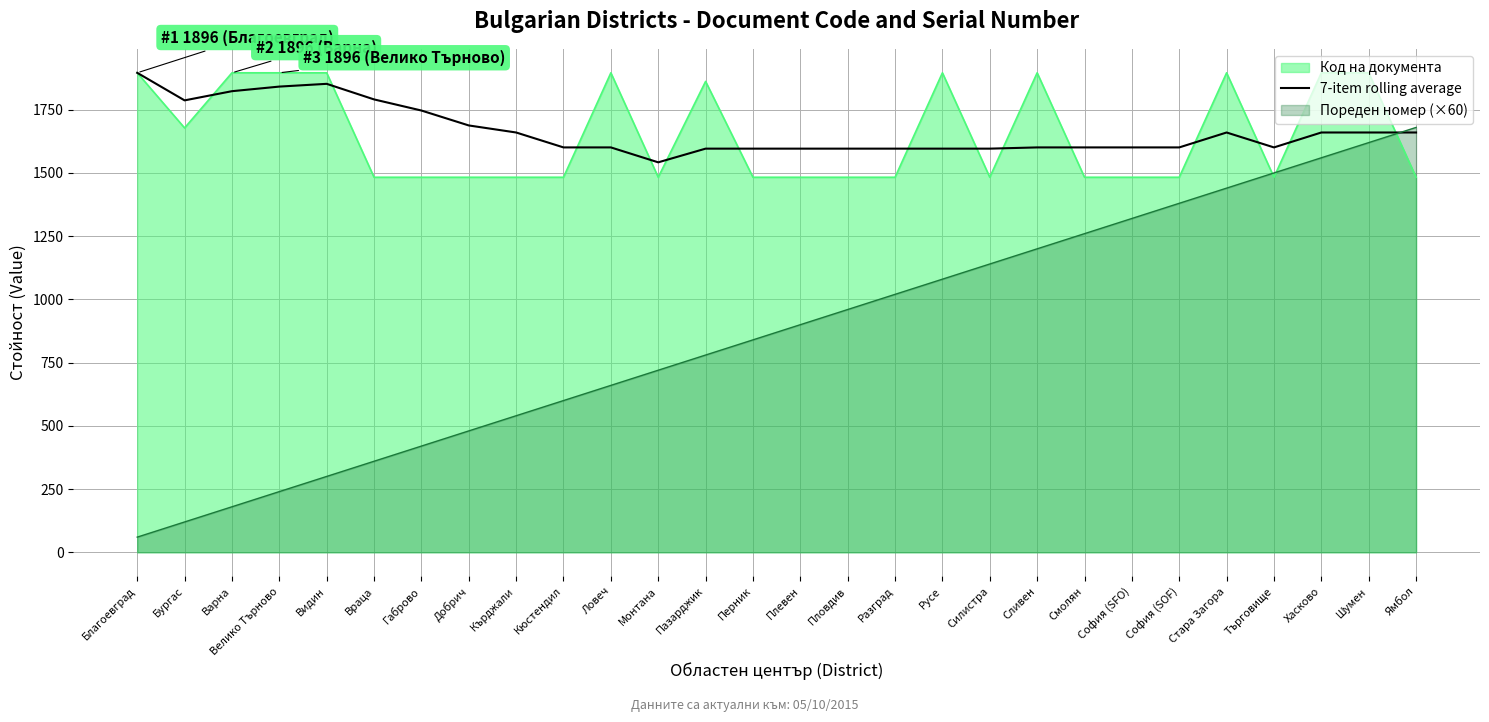

What is the spread (max minus min) of values at Стара Загора?

456.0